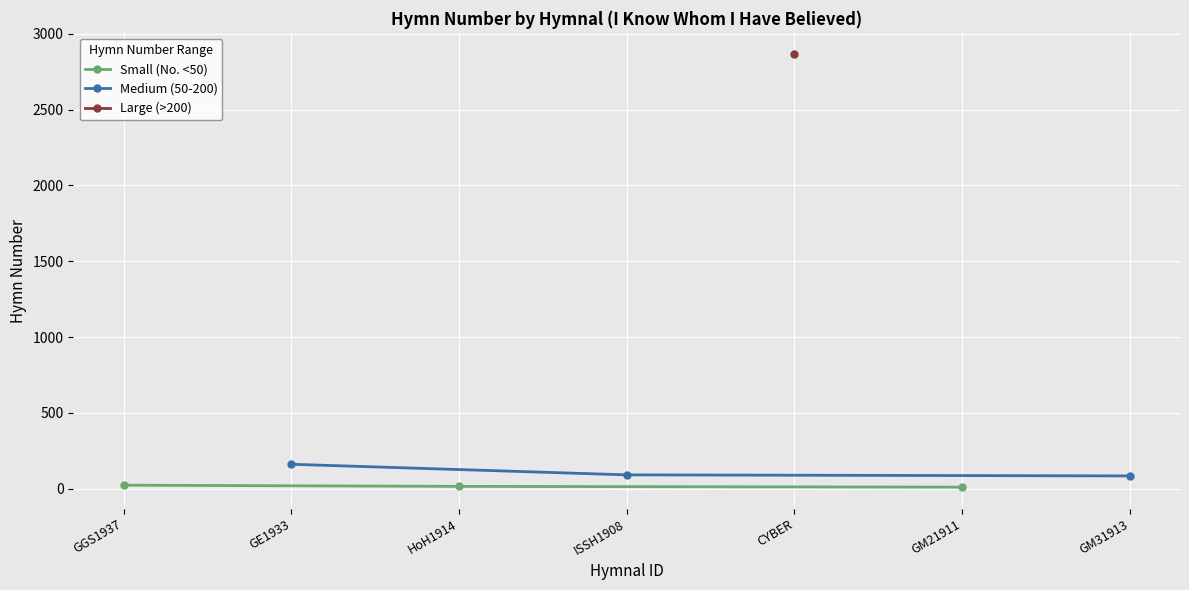

True or false: Small (No. <50) has a value of 15 at HoH1914.

True